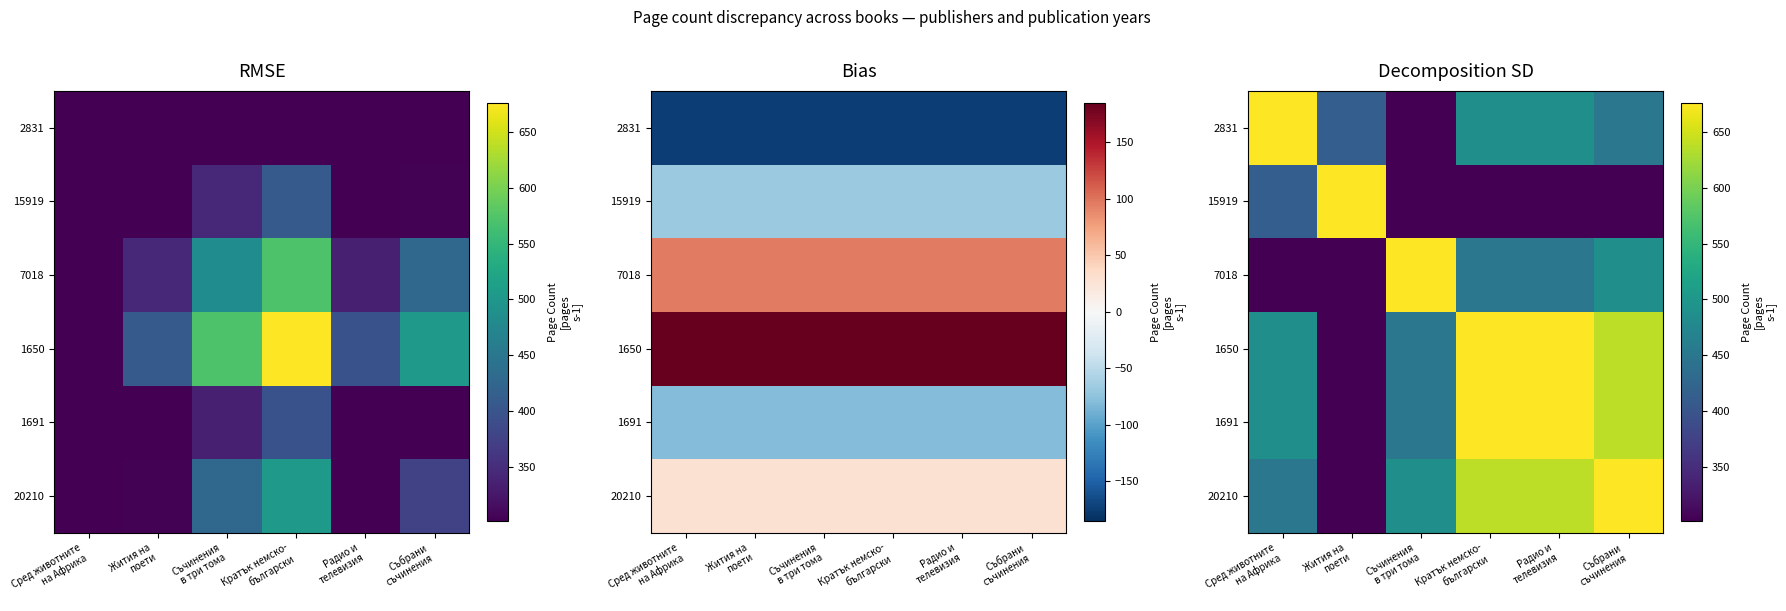

Which category has the lowest value in the 2831 series?

Съчинения в три тома